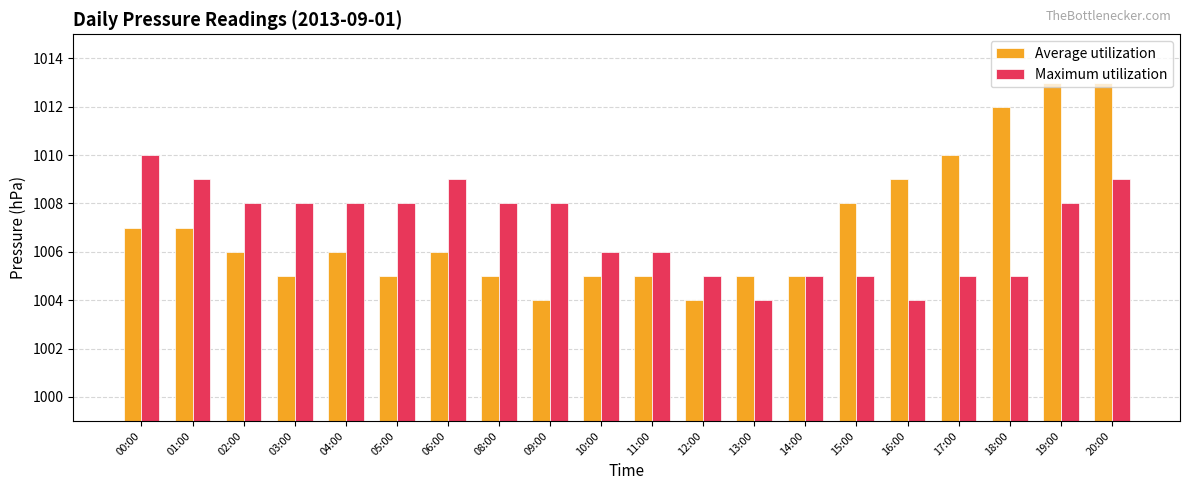

Rank the series at 13:00 from lowest to highest value.

Maximum utilization, Average utilization